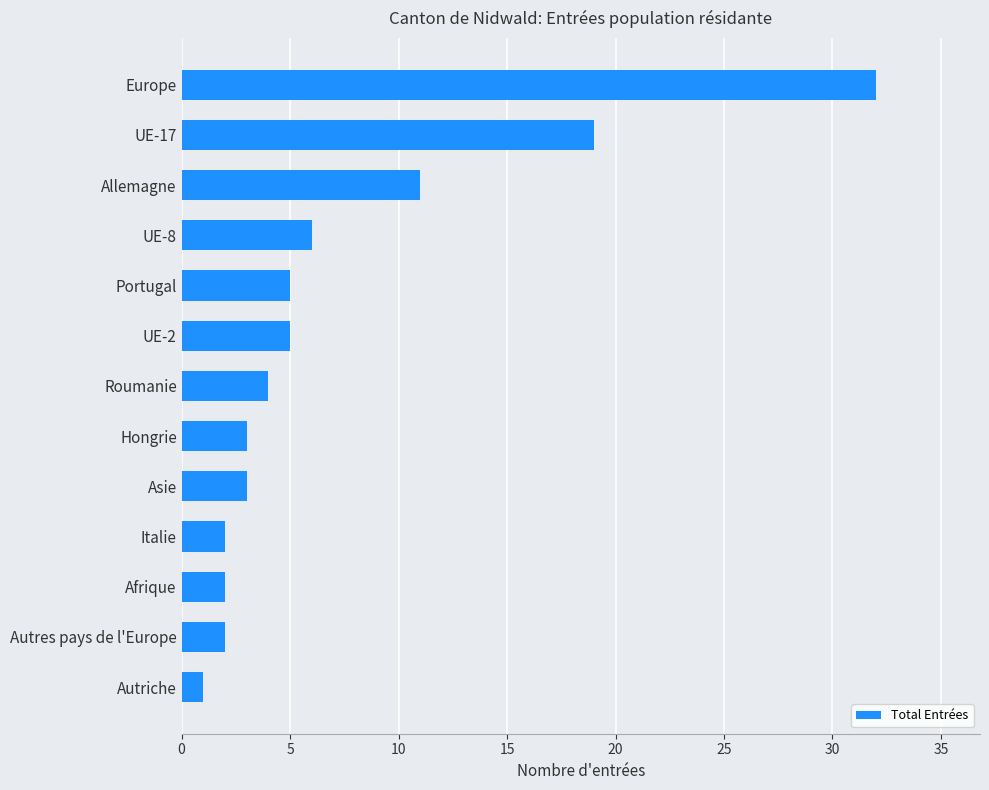

At which label is the value closest to 16?

UE-17